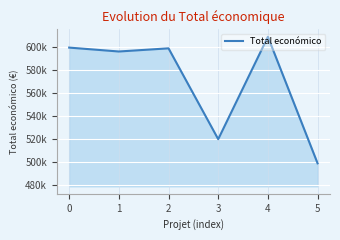

Rank the categories by value from highest to lowest.

4, 0, 2, 1, 3, 5